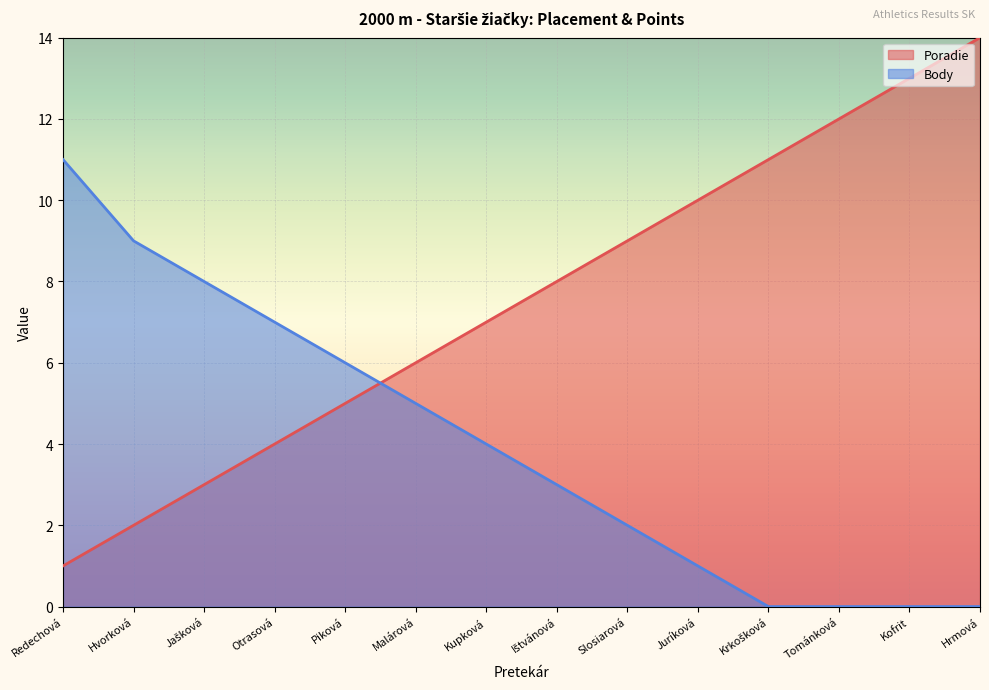

What is the value of the Poradie point at the 2nd from the left?

2